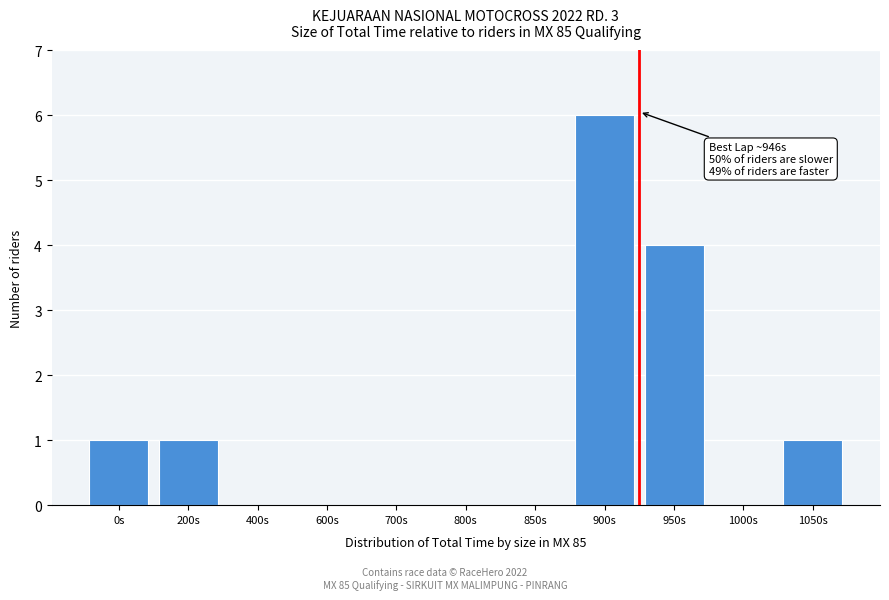

Reading left to right, extract all data points from this chart.

0s=1	200s=1	400s=0	600s=0	700s=0	800s=0	850s=0	900s=6	950s=4	1000s=0	1050s=1